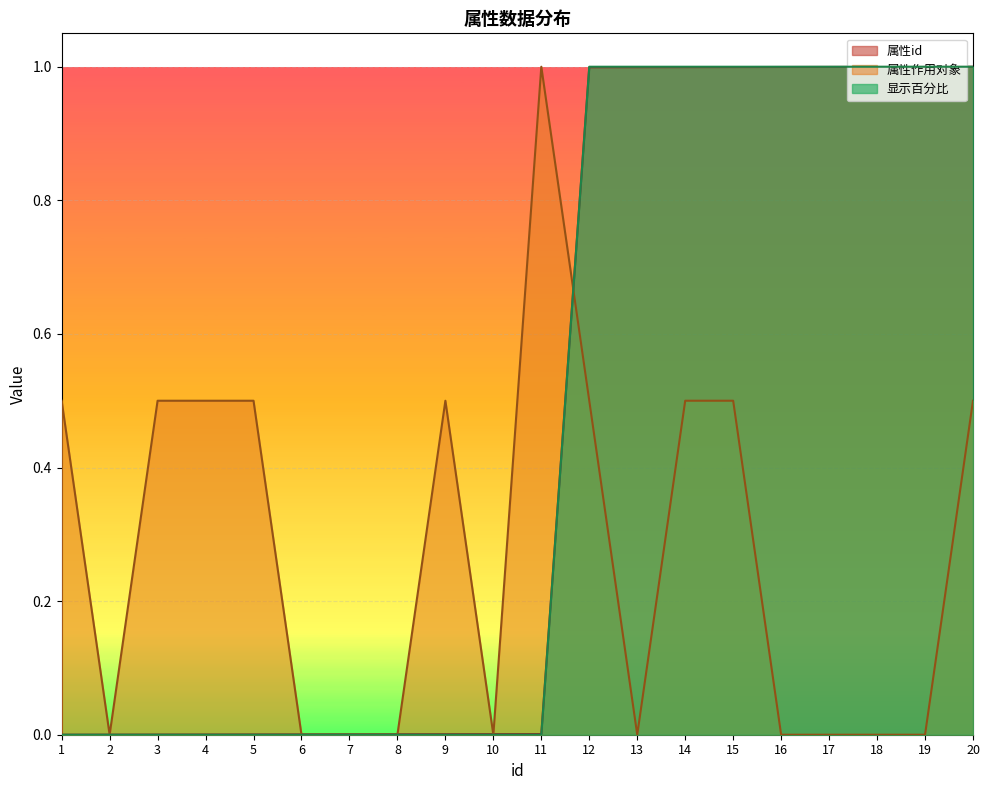

Which category has the highest value across all series?

20